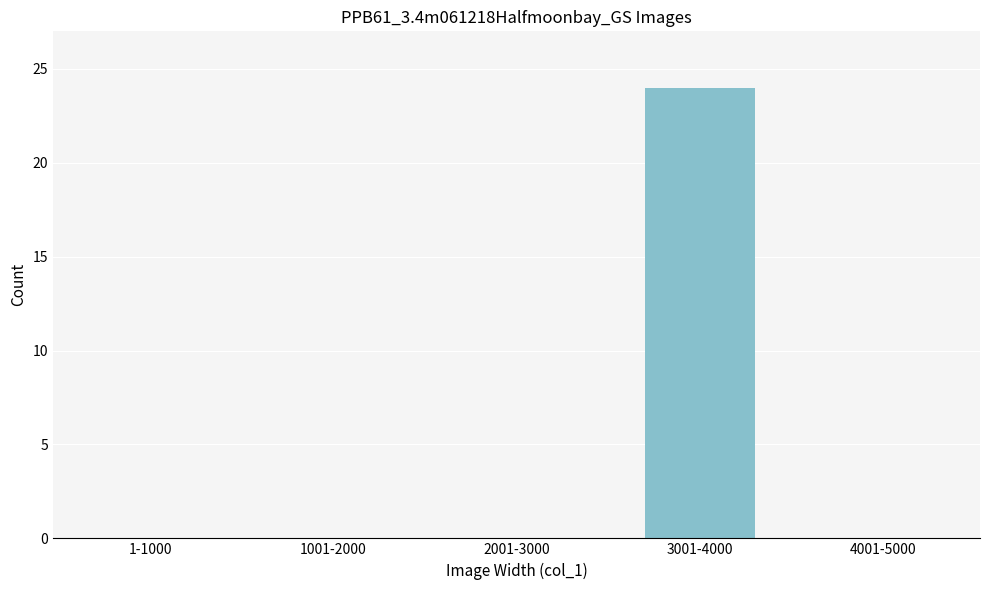

Reading left to right, what are all the values shown in this chart?

1-1000=0	1001-2000=0	2001-3000=0	3001-4000=24	4001-5000=0